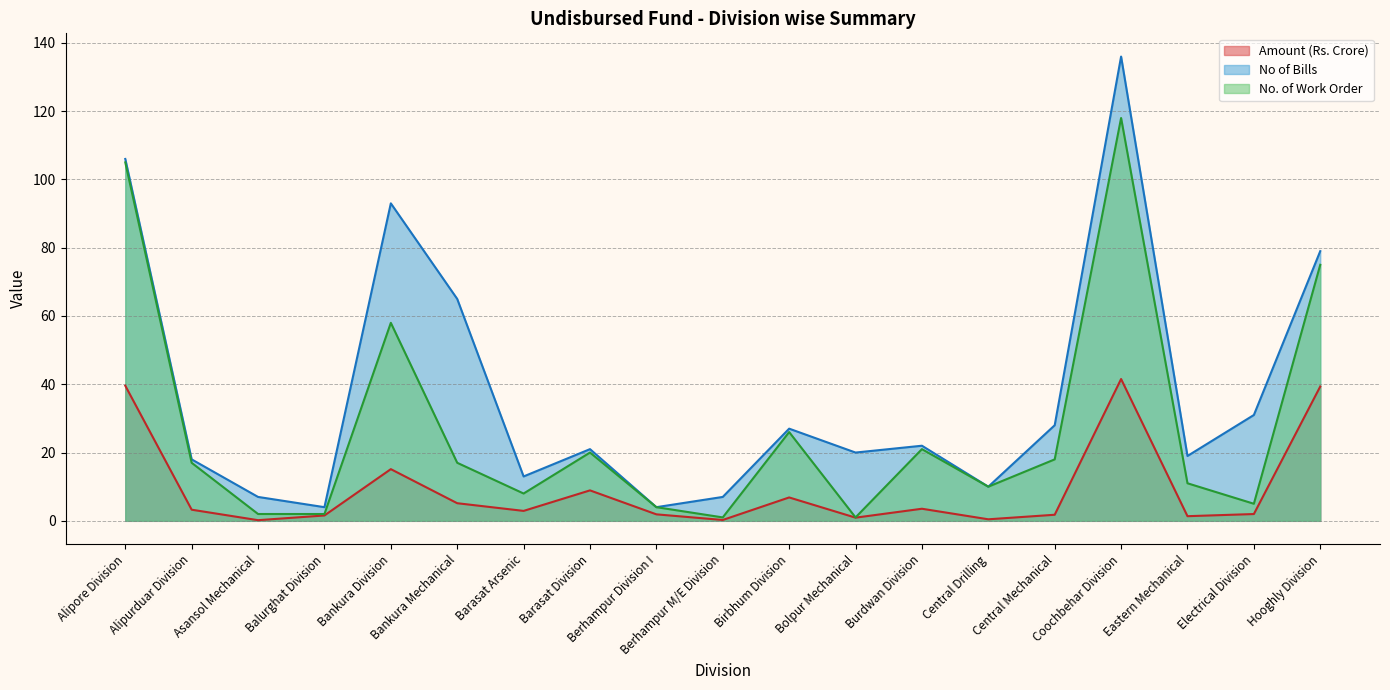

Reading right to left, transcribe all the data shown in this chart.

Amount (Rs. Crore): Hooghly Division=39.4	Electrical Division=2.0	Eastern Mechanical=1.4	Coochbehar Division=41.5	Central Mechanical=1.8	Central Drilling=0.5	Burdwan Division=3.5	Bolpur Mechanical=0.9	Birbhum Division=6.8	Berhampur M/E Division=0.2	Berhampur Division I=1.9	Barasat Division=8.9	Barasat Arsenic=2.9	Bankura Mechanical=5.2	Bankura Division=15.1	Balurghat Division=1.6	Asansol Mechanical=0.2	Alipurduar Division=3.3	Alipore Division=39.6
No of Bills: Hooghly Division=79.0	Electrical Division=31.0	Eastern Mechanical=19.0	Coochbehar Division=136.0	Central Mechanical=28.0	Central Drilling=10.0	Burdwan Division=22.0	Bolpur Mechanical=20.0	Birbhum Division=27.0	Berhampur M/E Division=7.0	Berhampur Division I=4.0	Barasat Division=21.0	Barasat Arsenic=13.0	Bankura Mechanical=65.0	Bankura Division=93.0	Balurghat Division=4.0	Asansol Mechanical=7.0	Alipurduar Division=18.0	Alipore Division=106.0
No. of Work Order: Hooghly Division=75.0	Electrical Division=5.0	Eastern Mechanical=11.0	Coochbehar Division=118.0	Central Mechanical=18.0	Central Drilling=10.0	Burdwan Division=21.0	Bolpur Mechanical=1.0	Birbhum Division=26.0	Berhampur M/E Division=1.0	Berhampur Division I=4.0	Barasat Division=20.0	Barasat Arsenic=8.0	Bankura Mechanical=17.0	Bankura Division=58.0	Balurghat Division=2.0	Asansol Mechanical=2.0	Alipurduar Division=17.0	Alipore Division=105.0